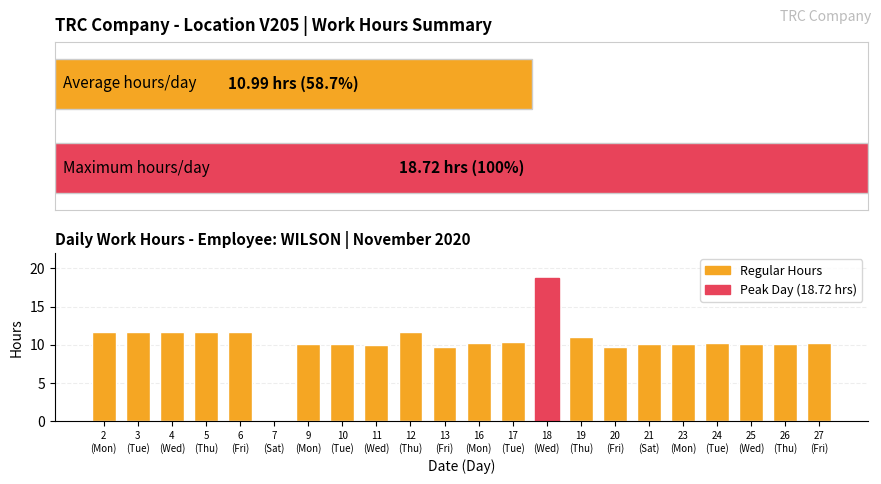

What is the change in value from 4
(Wed) to 19
(Thu)?

-0.6